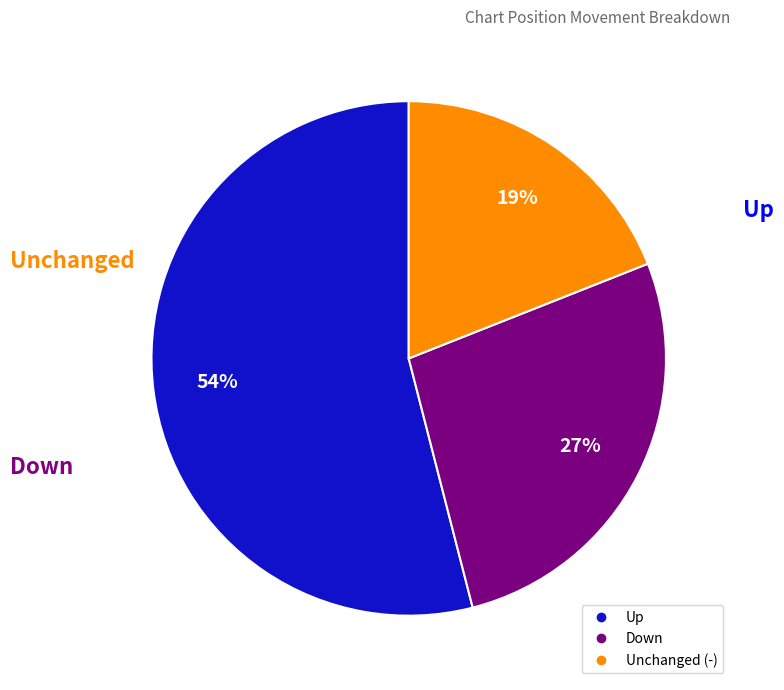

To the nearest percent, what is the average slice percentage?

33%